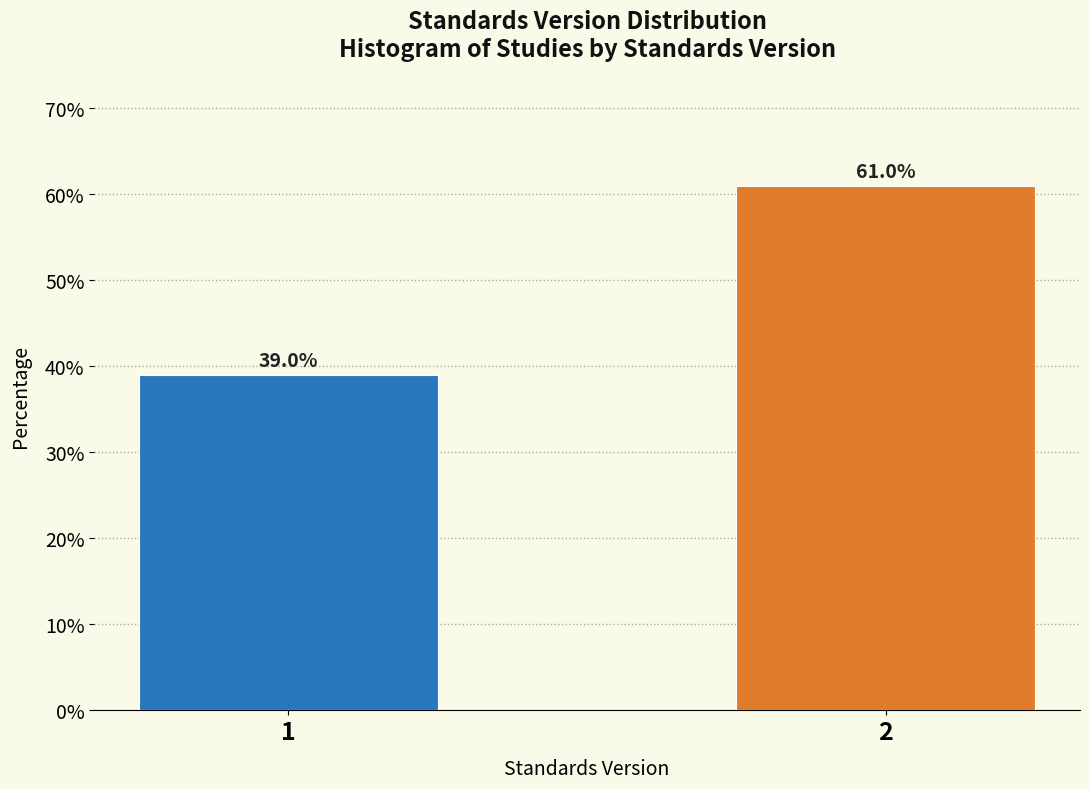

Reading left to right, transcribe all the data shown in this chart.

1=39.0	2=61.0